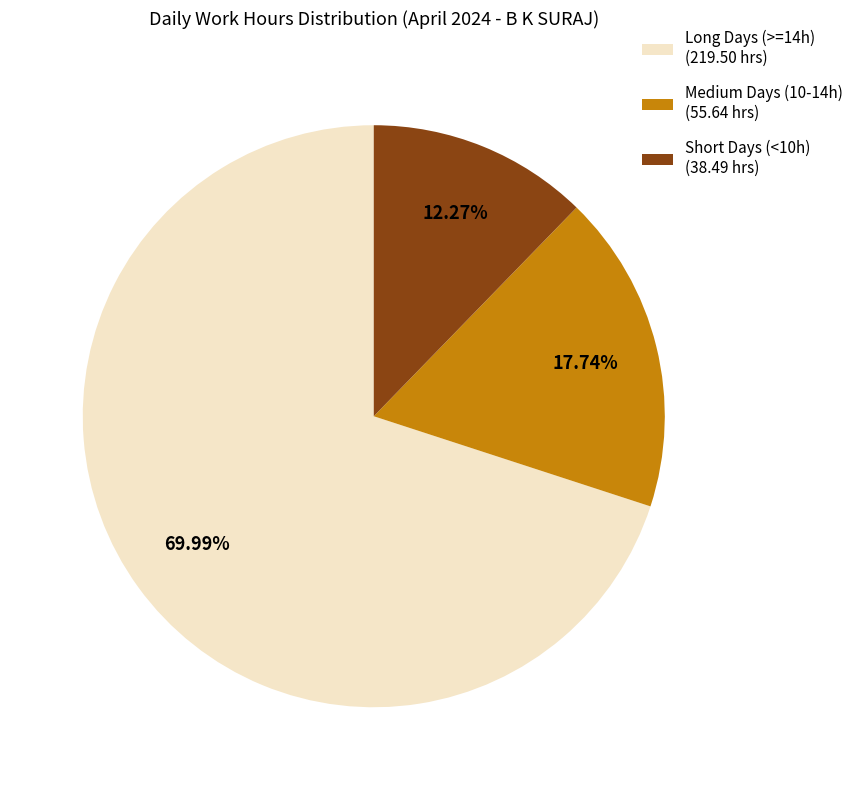

Rank the categories by value from highest to lowest.

Long Days (>=14h) (219.50 hrs), Medium Days (10-14h) (55.64 hrs), Short Days (<10h) (38.49 hrs)